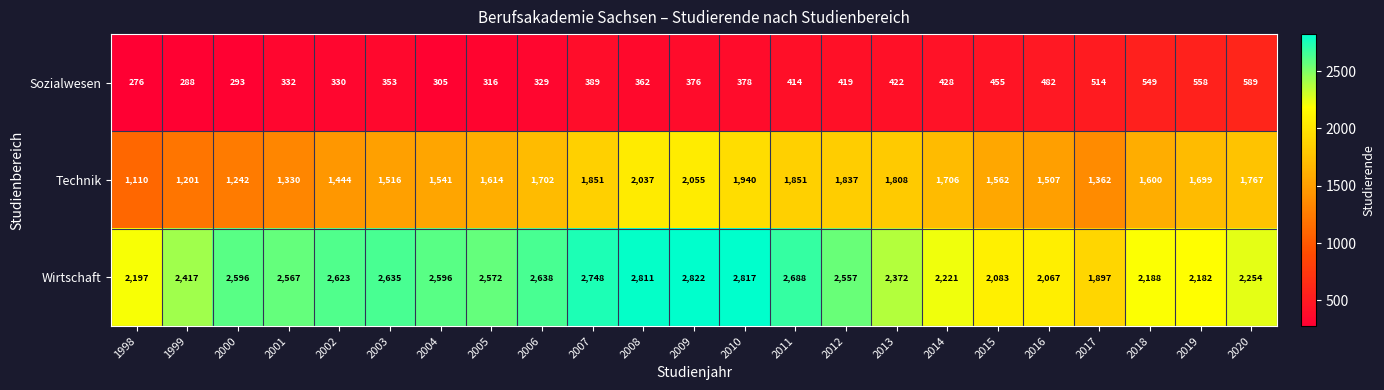

What is the greatest value displayed?

2822